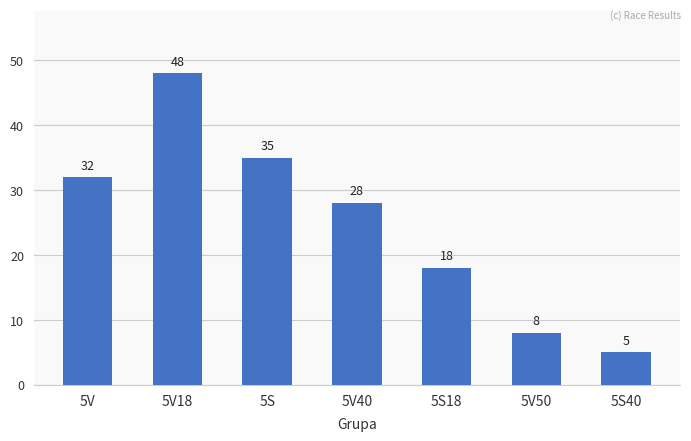

What is the value of the 4th bar from the left?

28